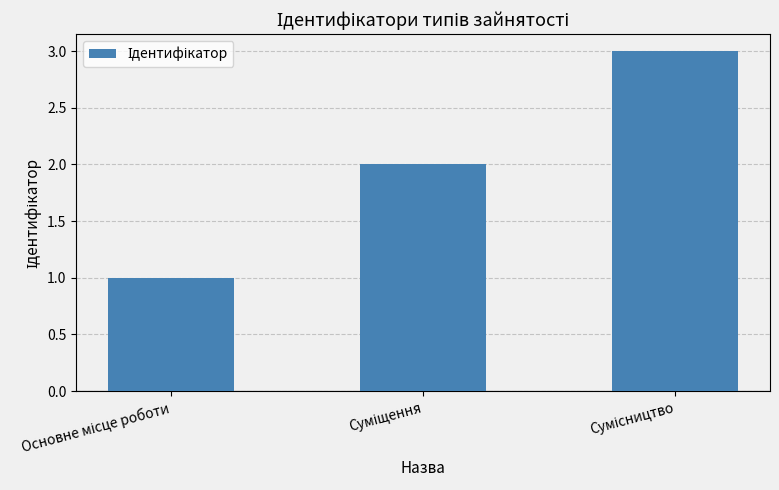

Are the bars horizontal?

No